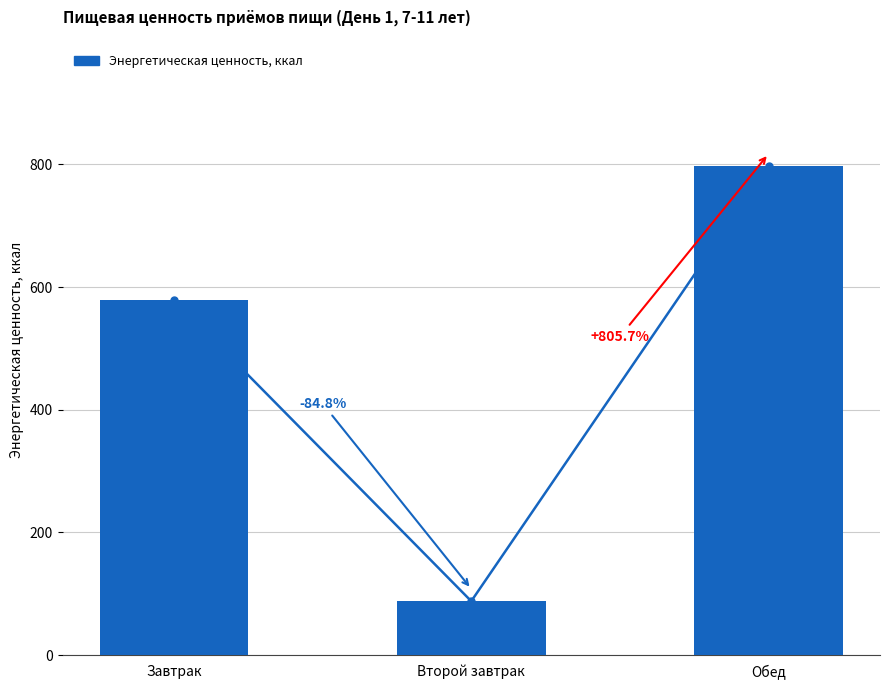

Count the values in the range 88 to 797.

3